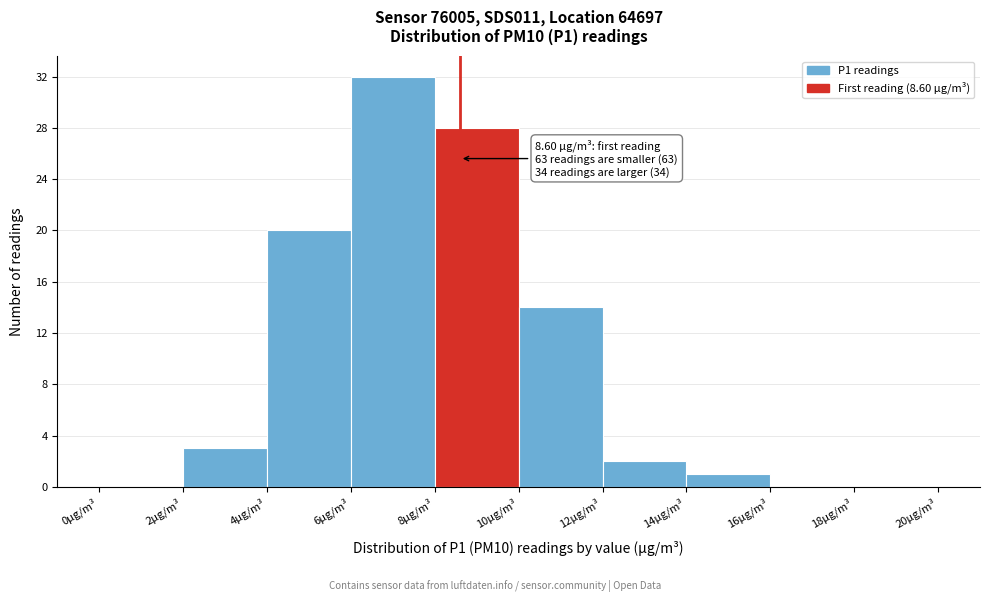

Which range on the x-axis has the tallest bar?

6 to 8